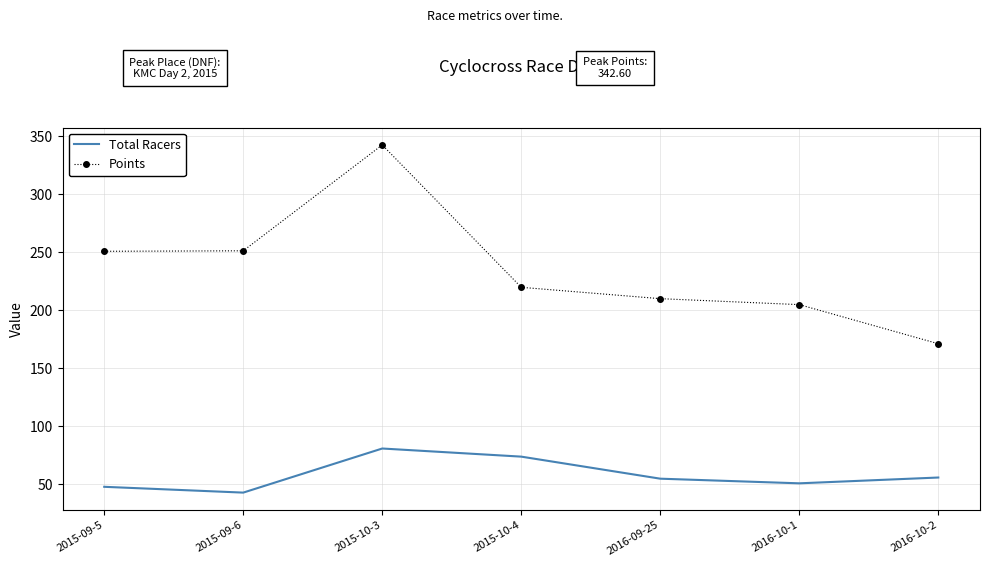

Is the value of Points at 2015-10-4 greater than the value of Total Racers at 2015-09-5?

Yes